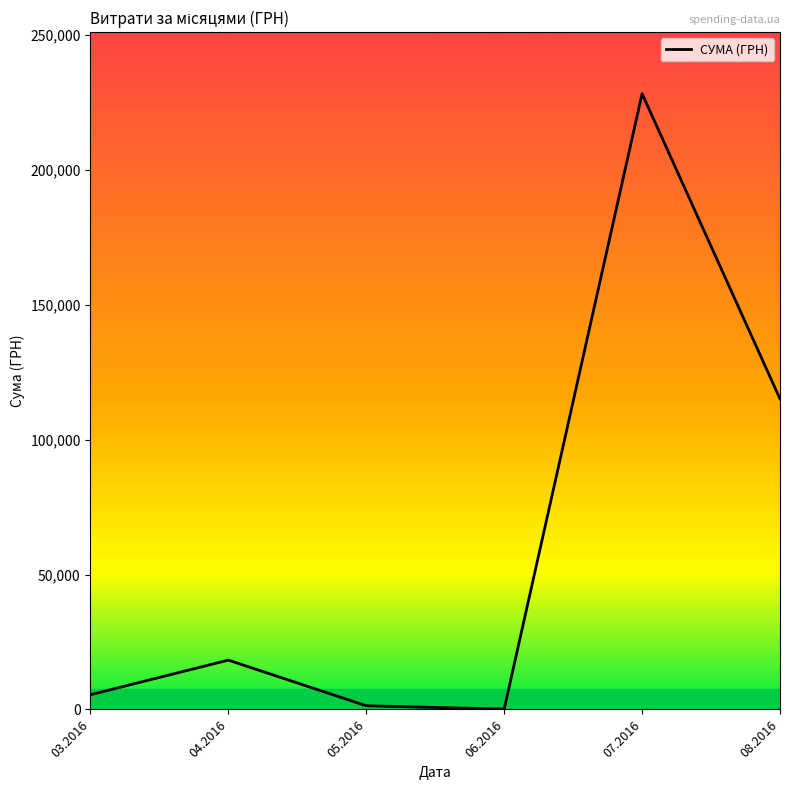

Where does the data first go above 18281?

04.2016